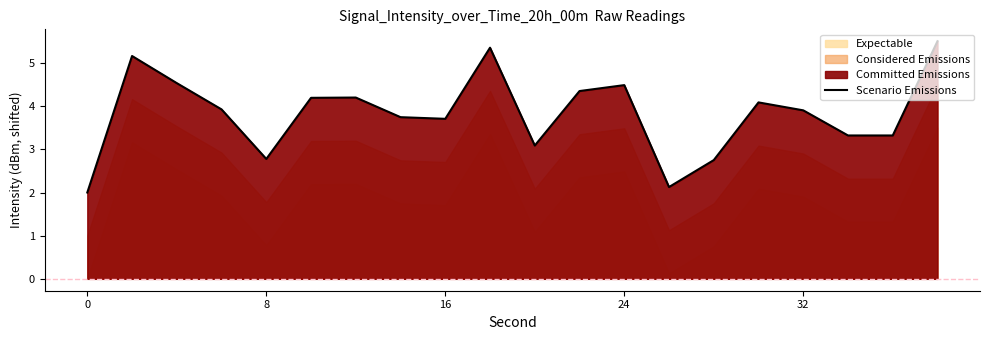

What is the lowest value of the Scenario Emissions series?

2.0